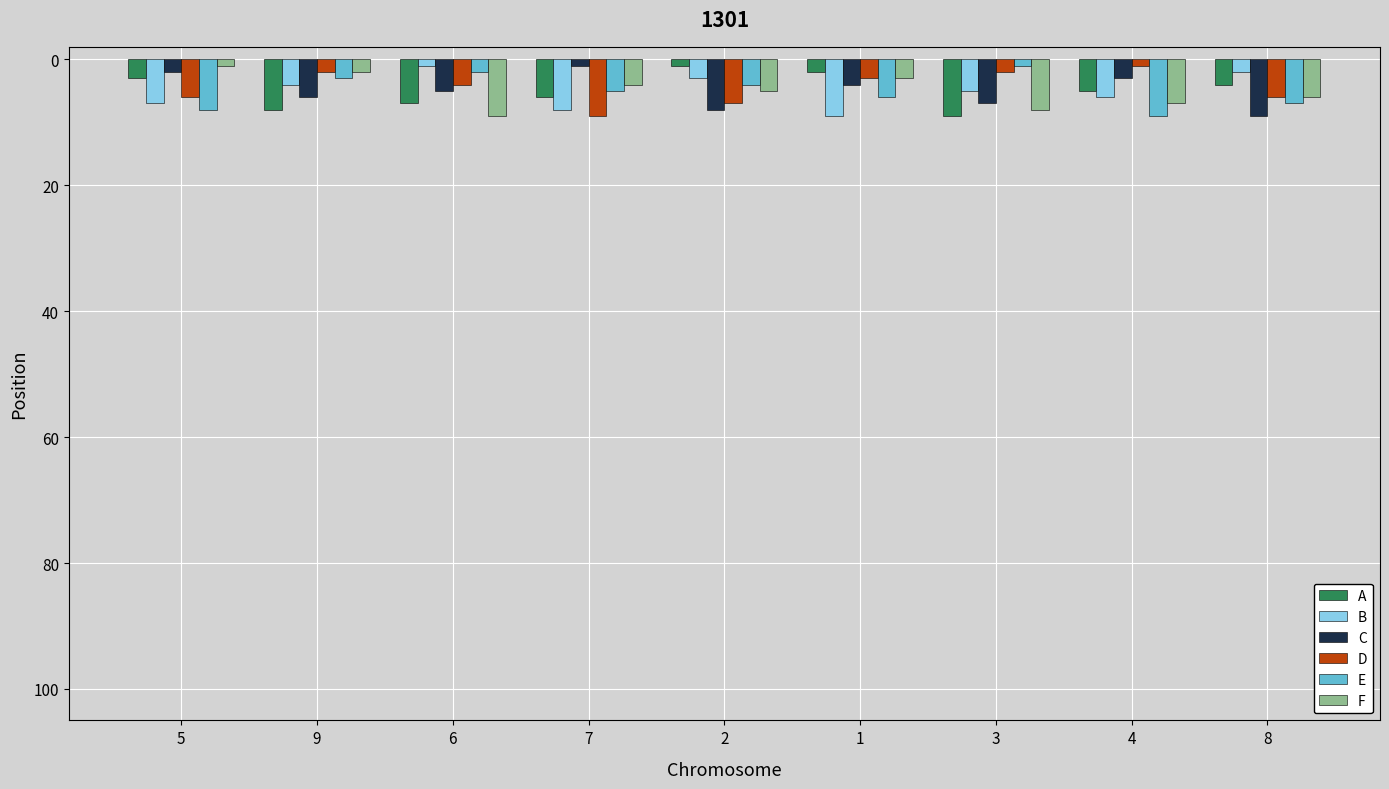

At how many categories does at least one series exceed -8?

9